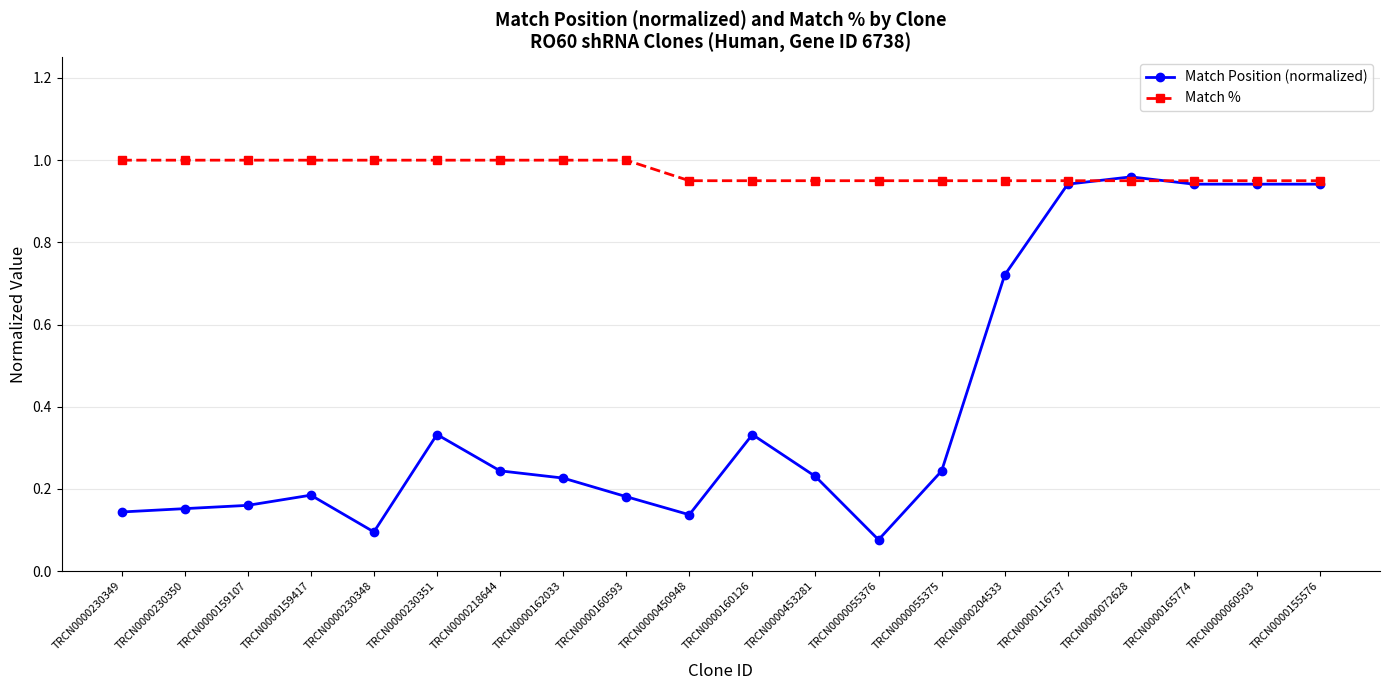

True or false: Match Position (normalized) has a value of 0.5 at TRCN0000116737.

False